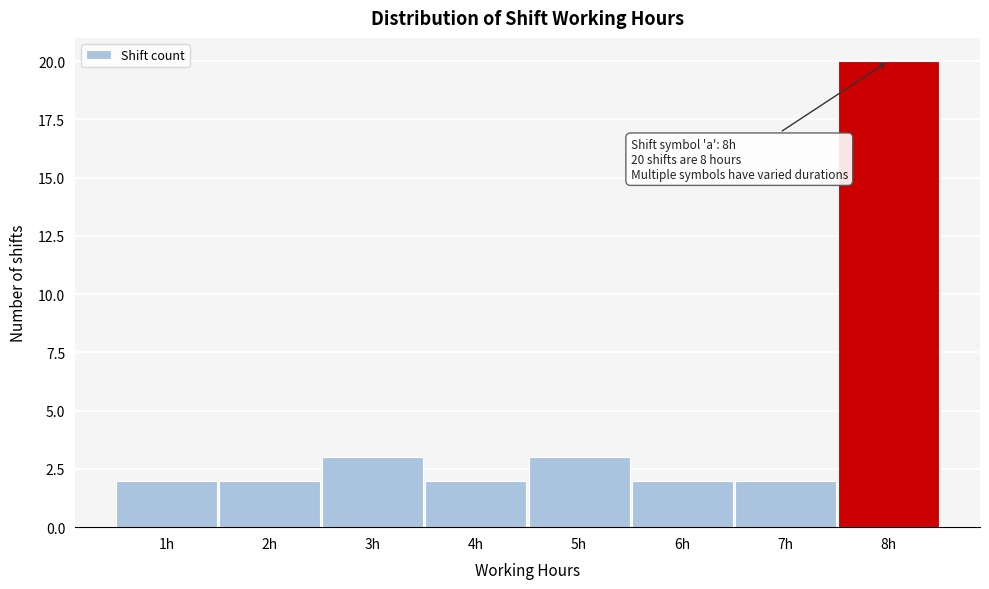

Over which range of the x-axis is the bar tallest?

7.5 to 8.5